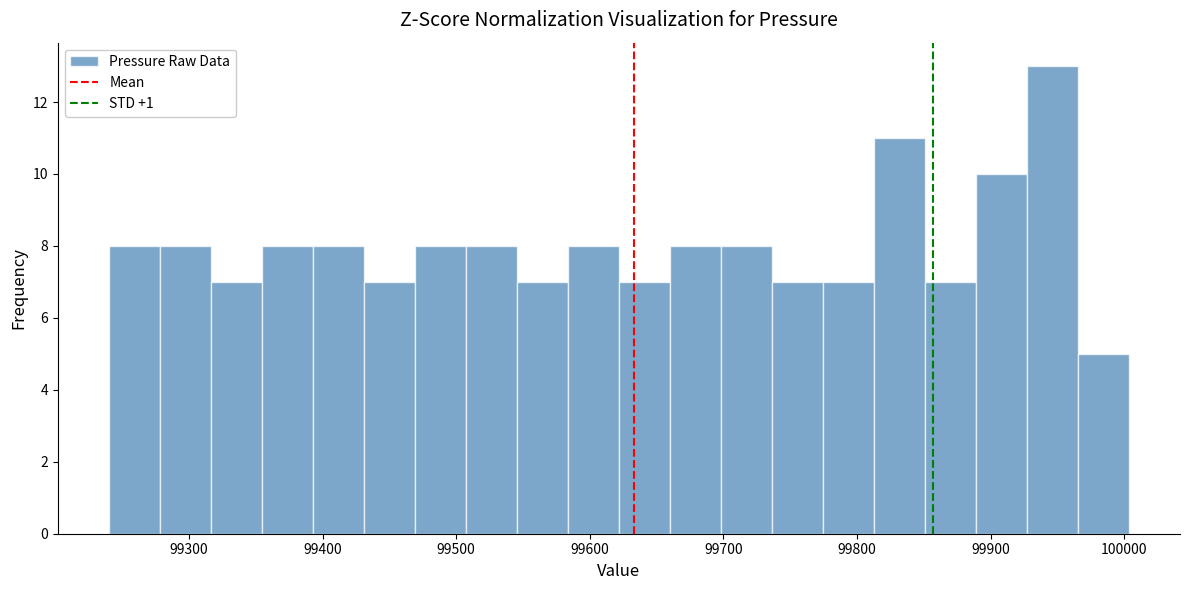

Read against the x-axis, roughly where is the centre of the tallest bar?

99950